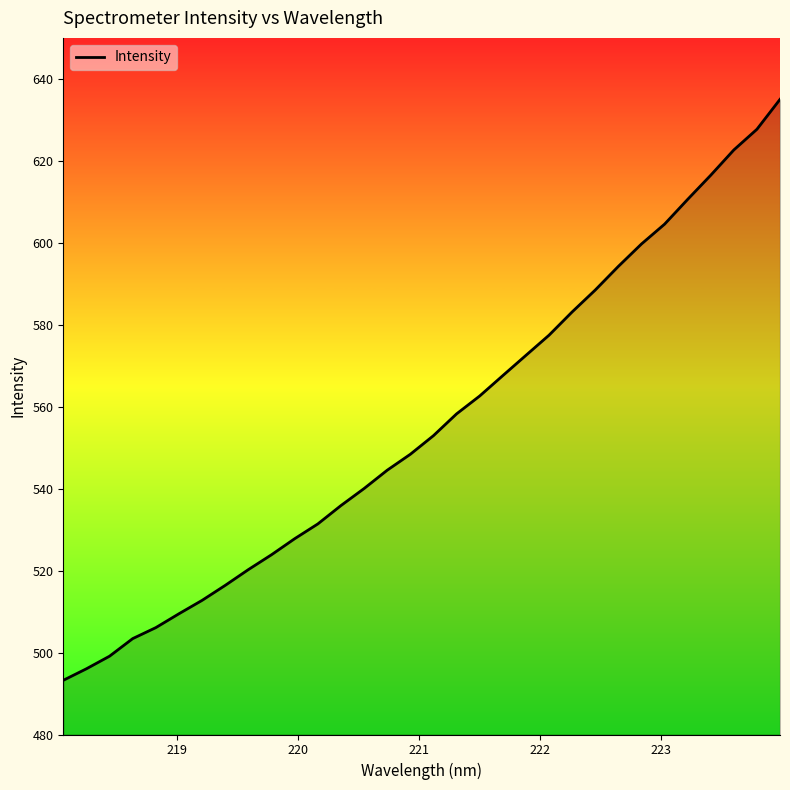

What is the greatest value displayed?

635.0